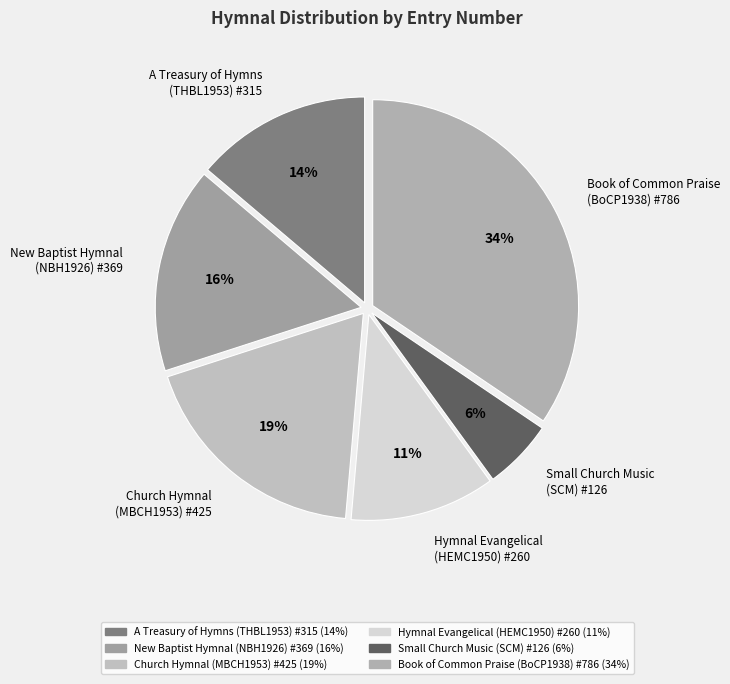

Between A Treasury of Hymns (THBL1953) #315 and Book of Common Praise (BoCP1938) #786, which is larger?

Book of Common Praise (BoCP1938) #786